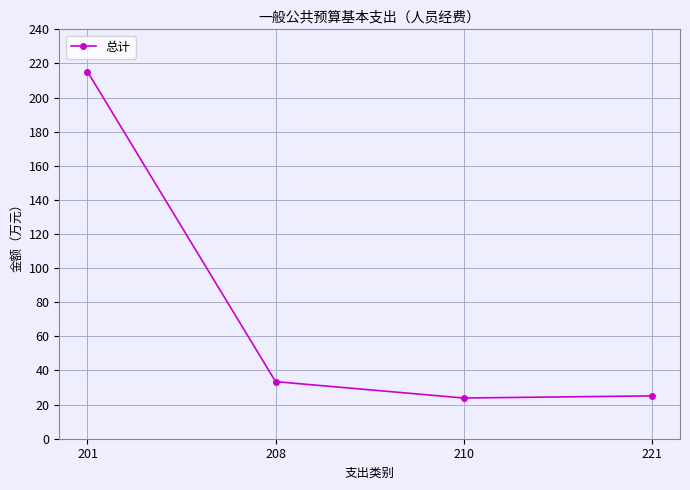

What is the difference between the maximum and second lowest values?

190.1